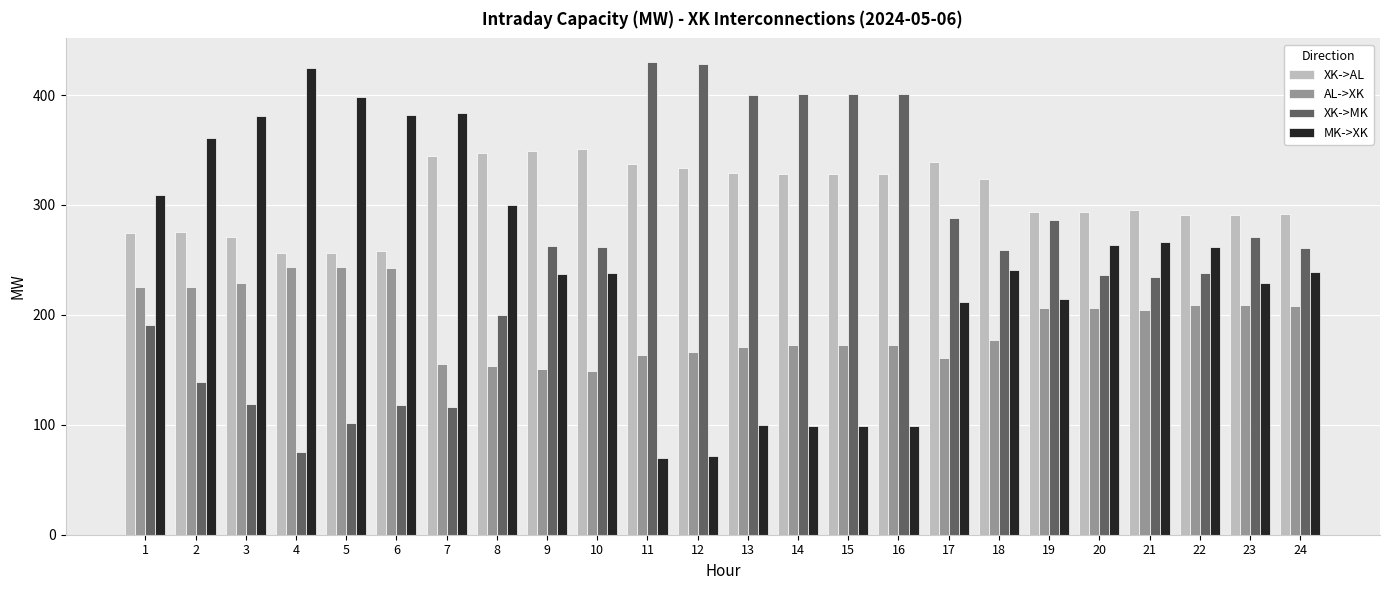

Count the number of categories in the chart.

24